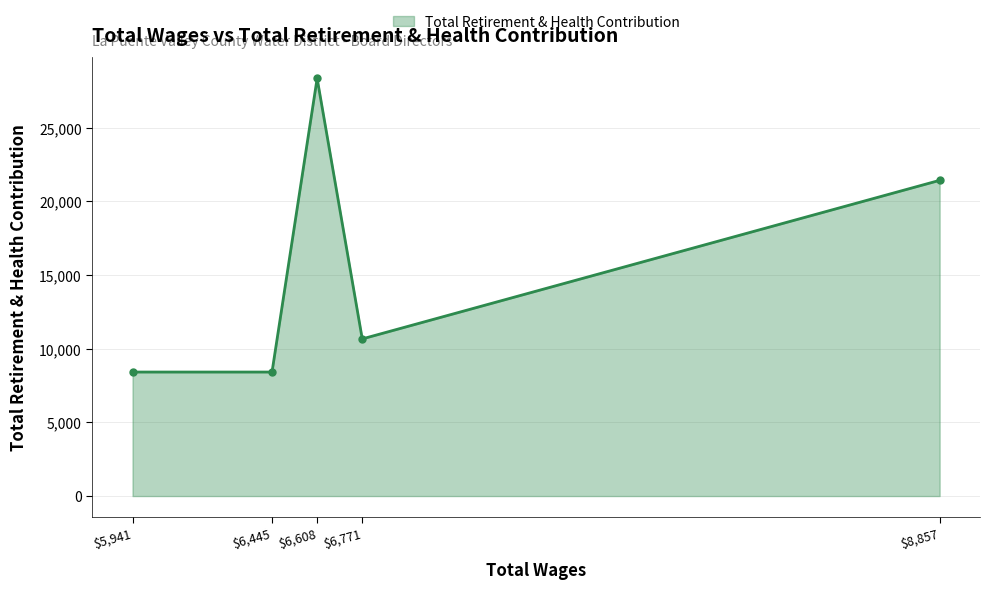

Is it true that the value at $5,941 is 8420?

True